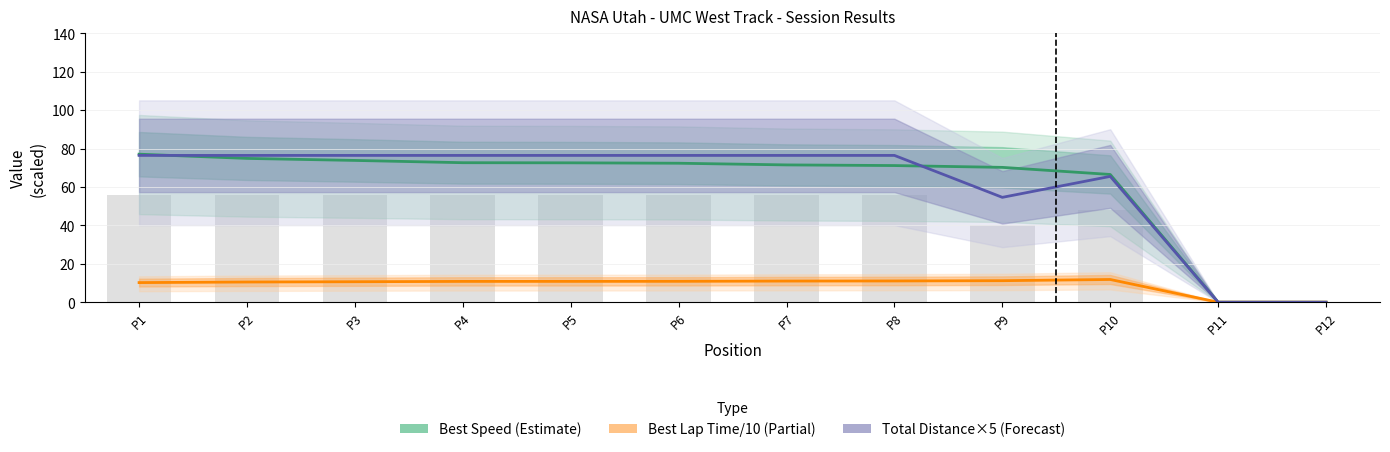

What is the sum of the Best Speed (Estimate) values at P8 and P12?

71.1